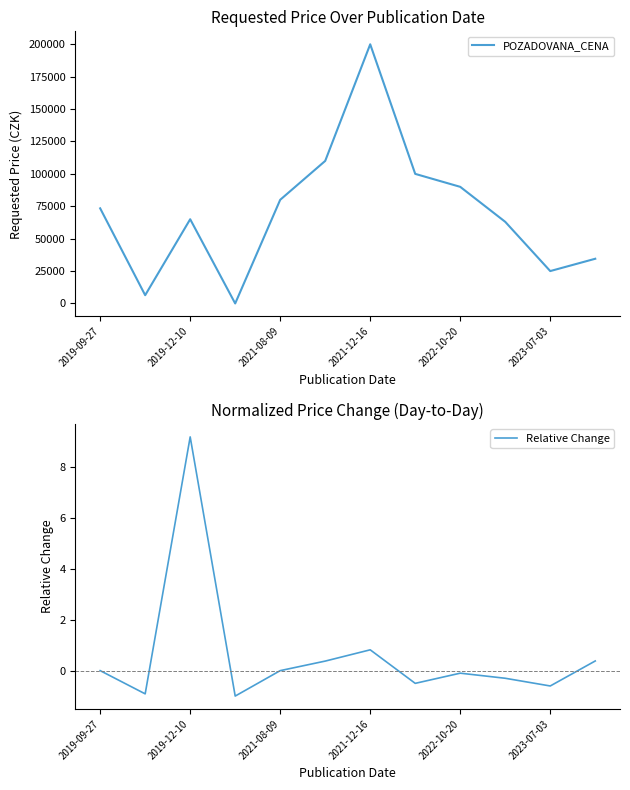

What is the highest value of the POZADOVANA_CENA series?

200000